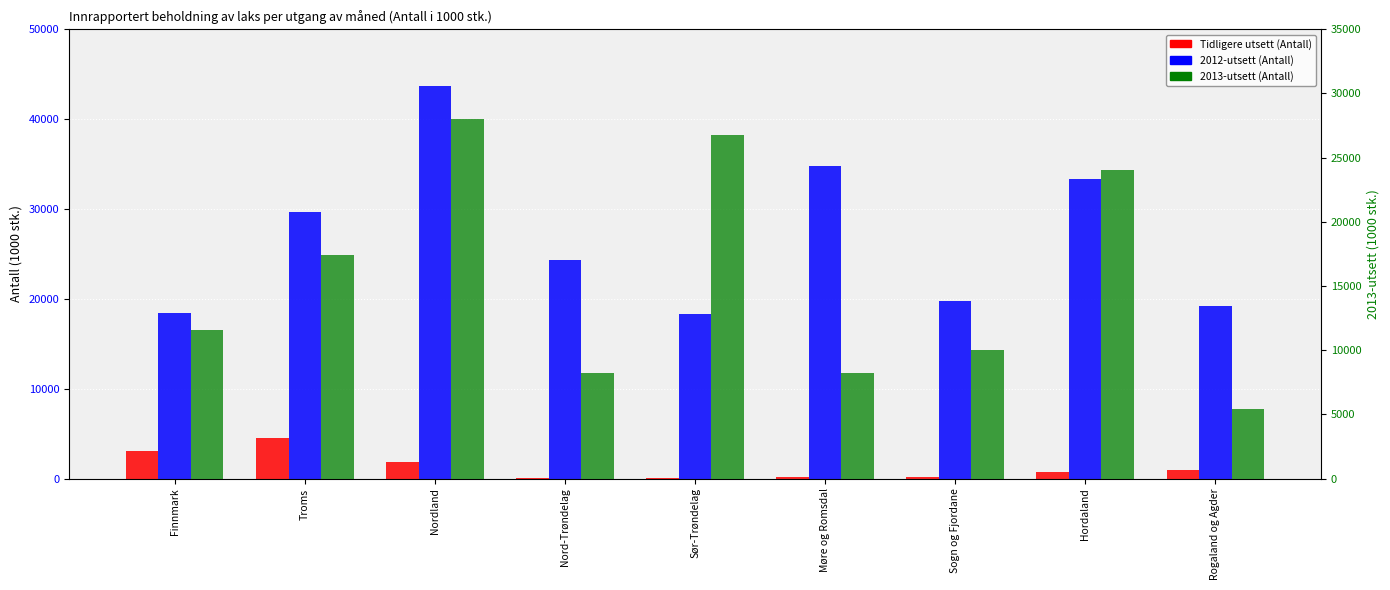

At how many categories does at least one series exceed 7195?

9